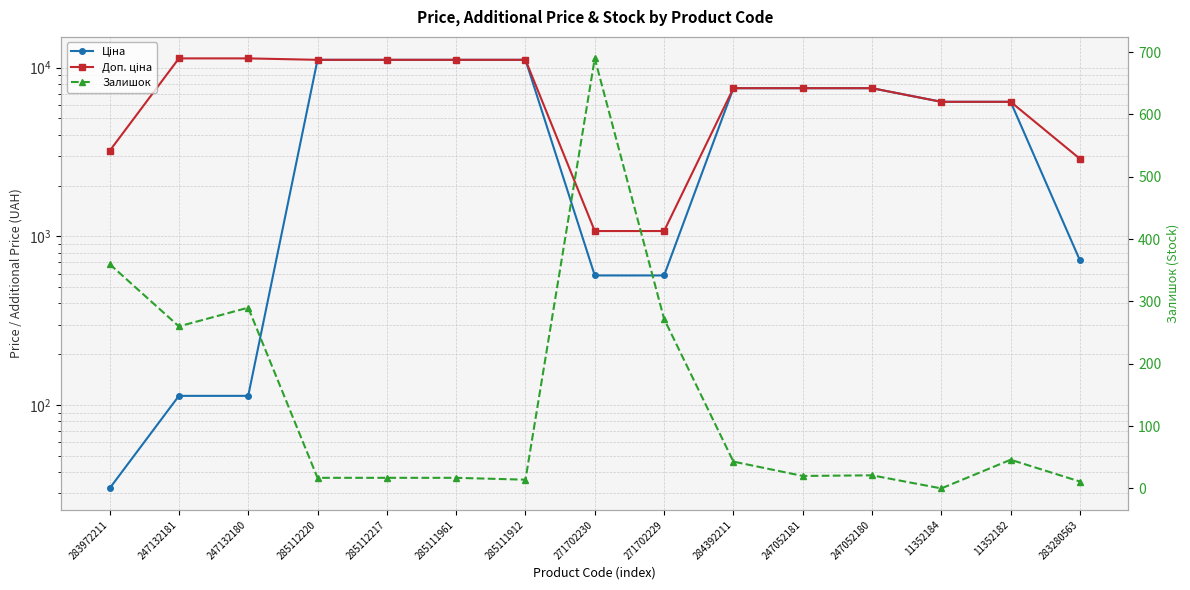

The value of Ціна at 247132180 is 148.1. True or false?

False